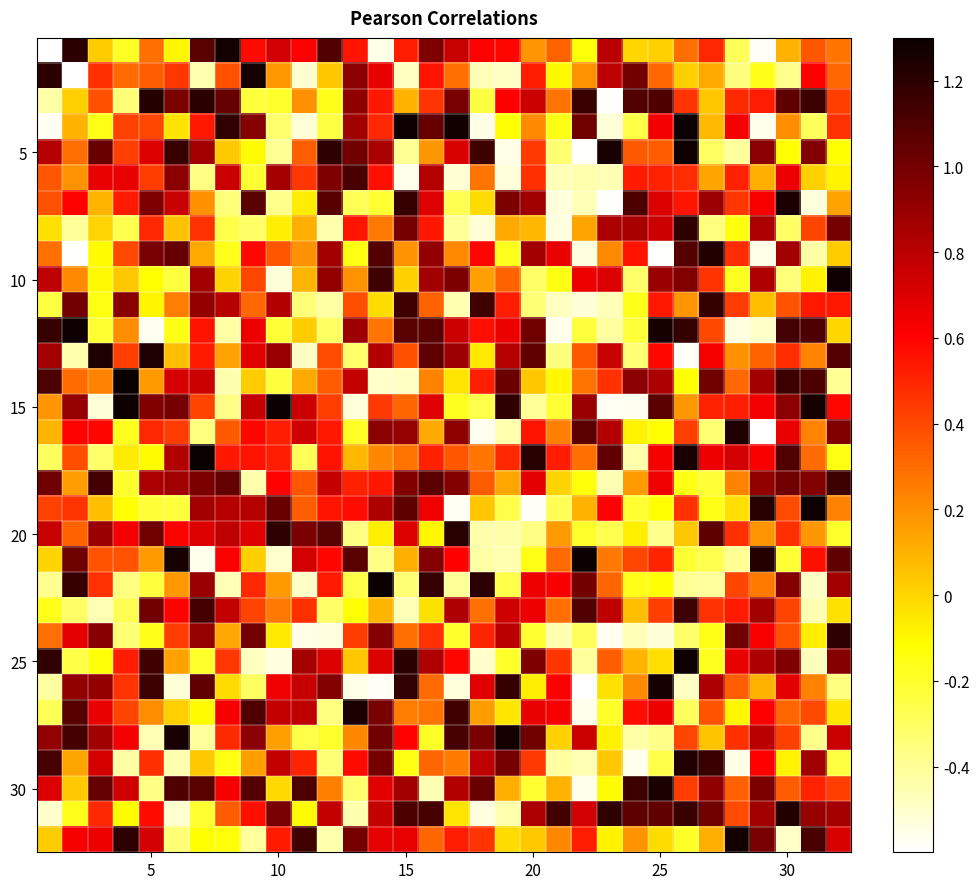

What is the minimum value shown in the chart?

-0.6